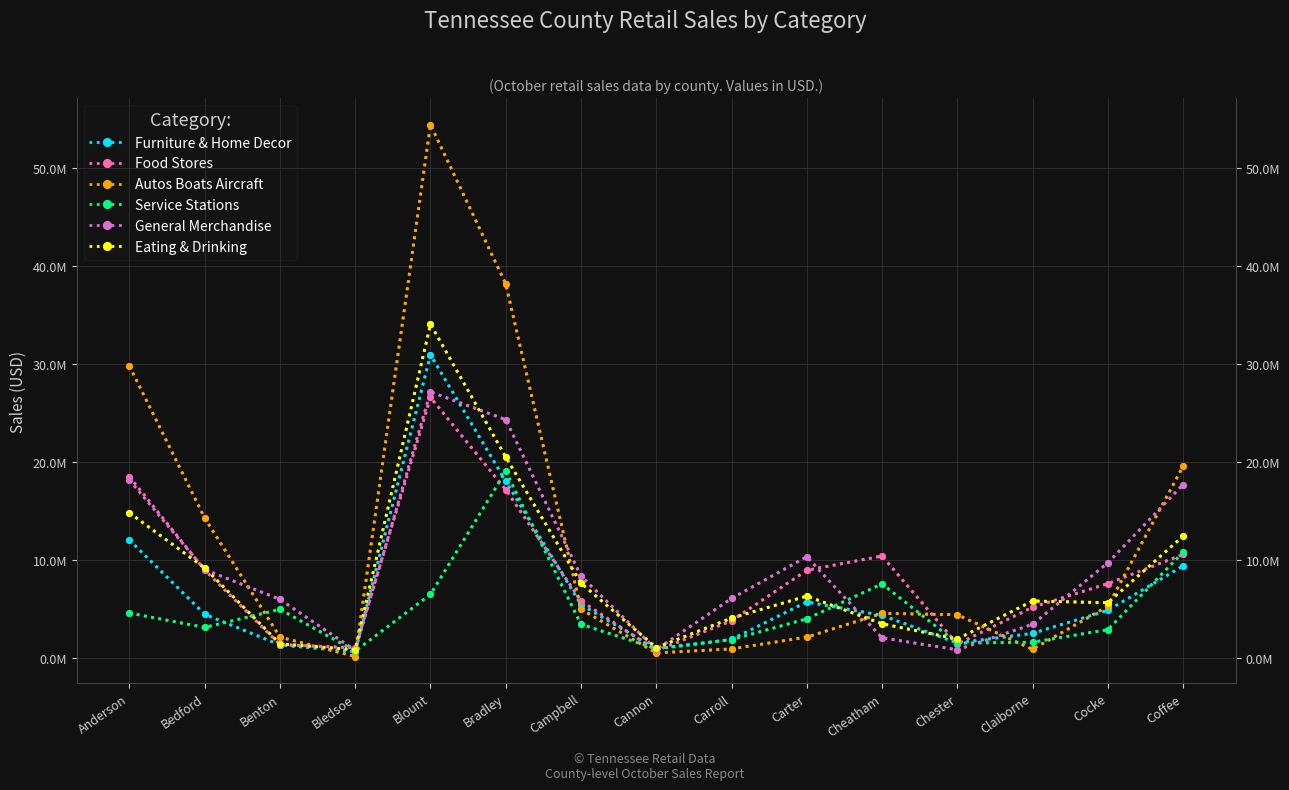

What is the total value across all series at Campbell?

35764759